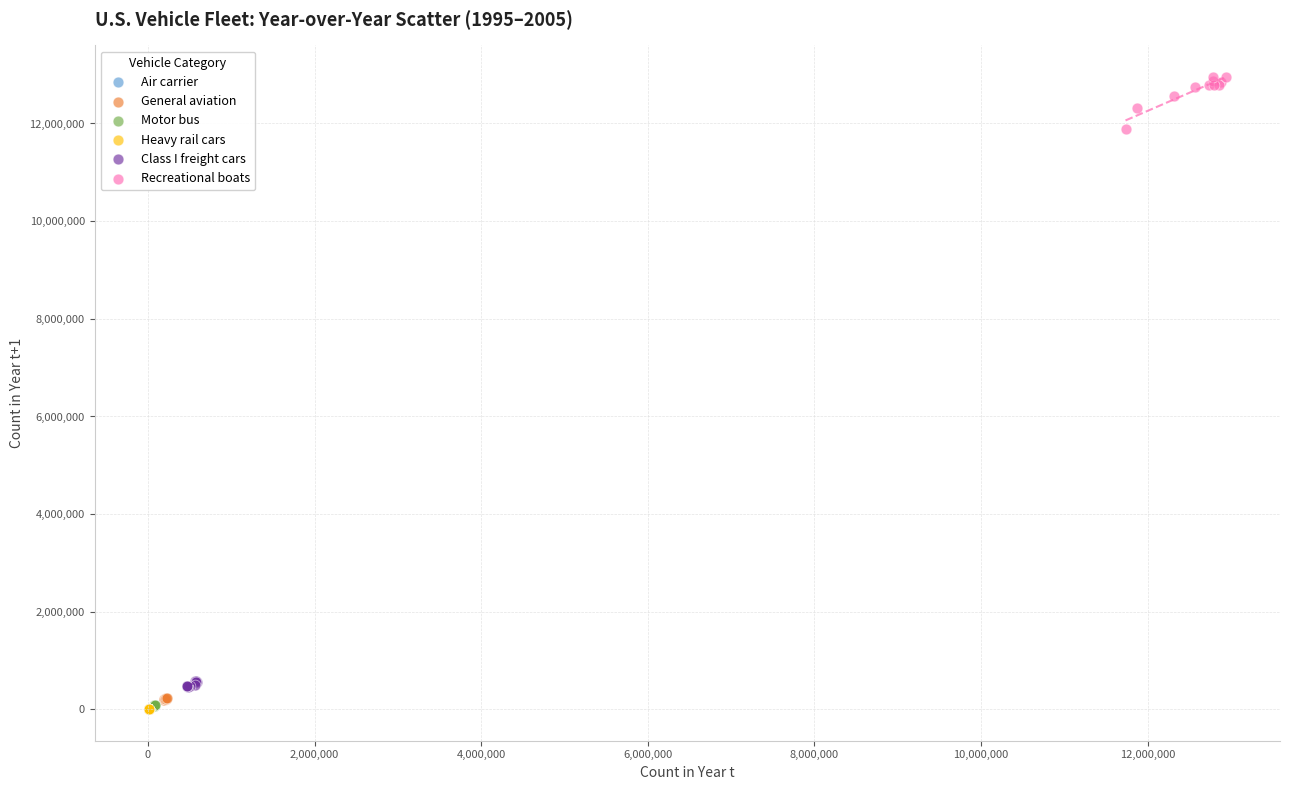

What are all the series names shown in the legend?

Air carrier, General aviation, Motor bus, Heavy rail cars, Class I freight cars, Recreational boats